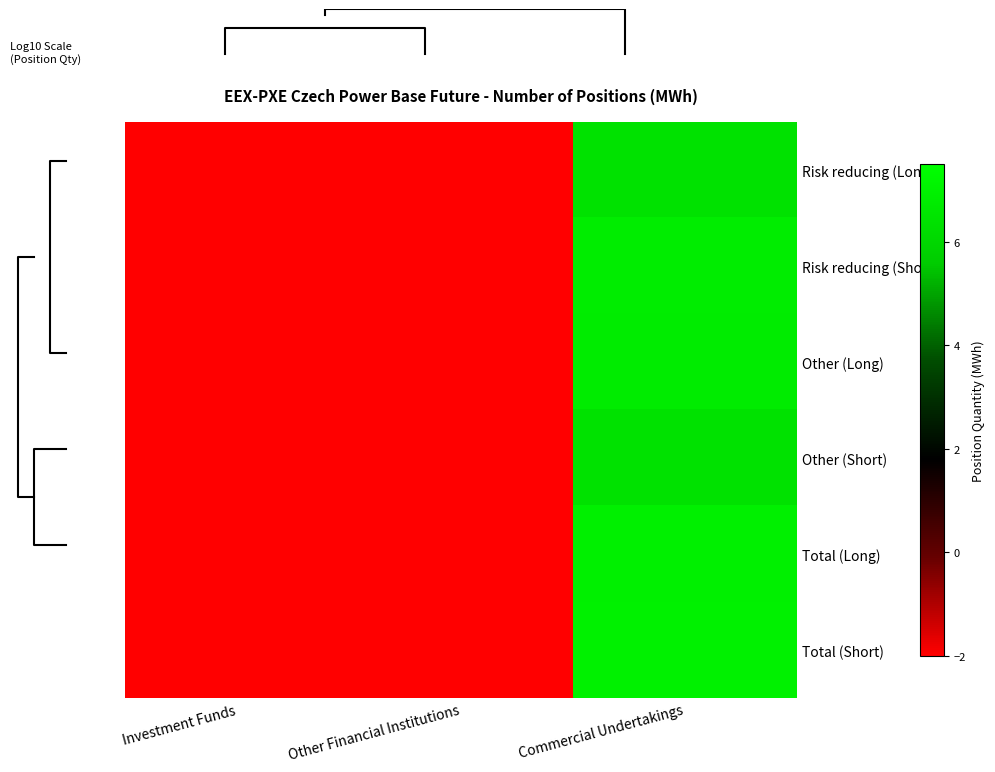

Is it true that Other (Short) equals -0.6 at Other Financial Institutions?

False